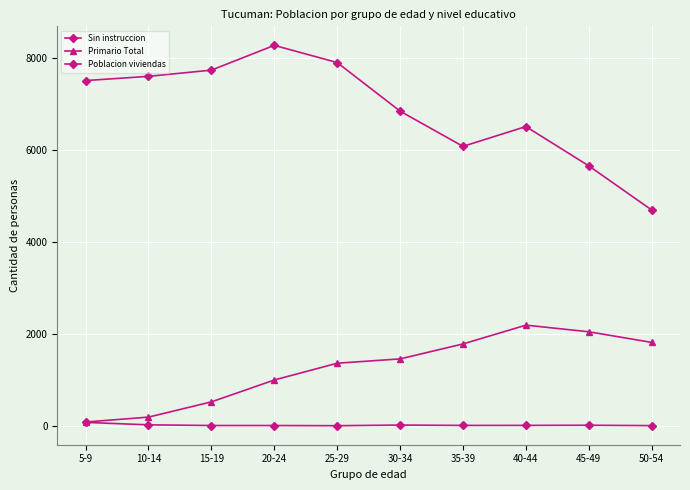

How many lines are shown in the chart?

3